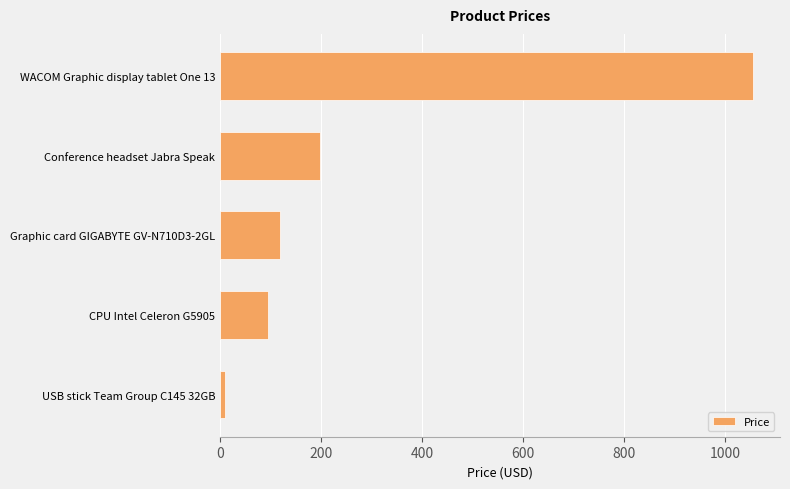

How many series are shown in this chart?

1